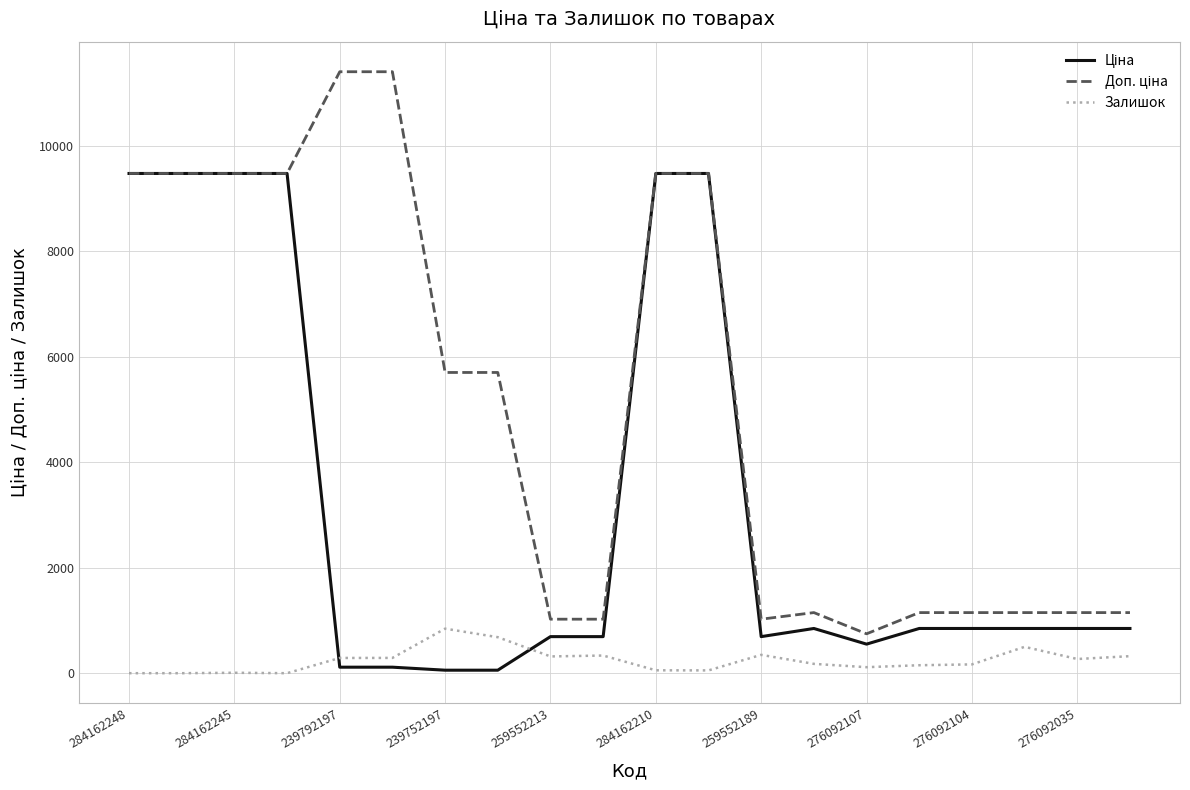

What is the greatest value displayed?

11410.0